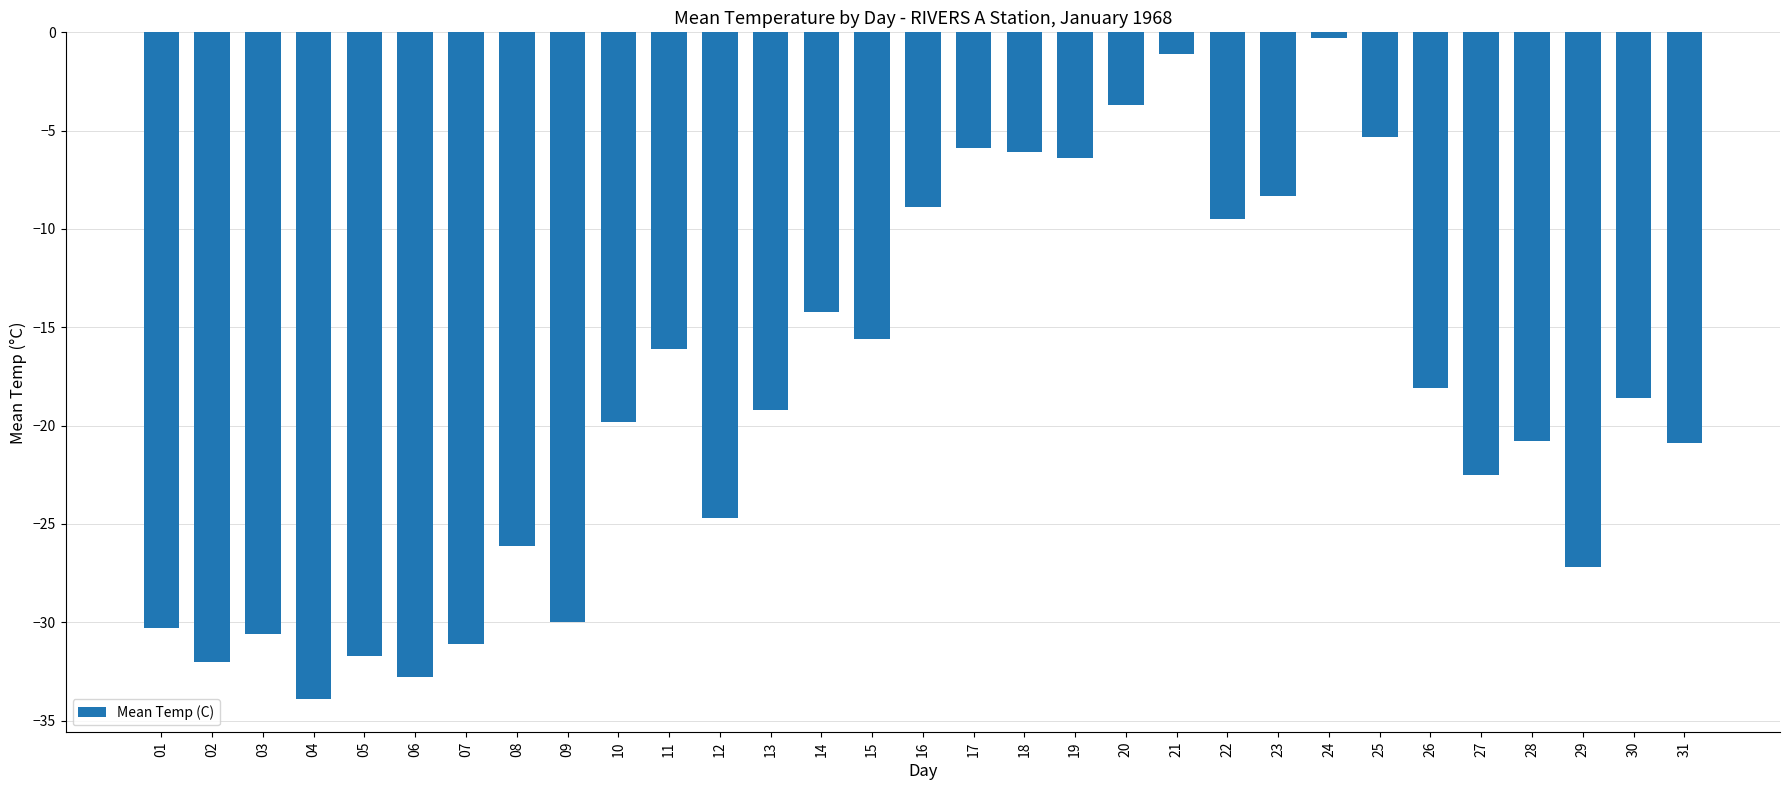

What is the maximum value shown in the chart?

-0.3